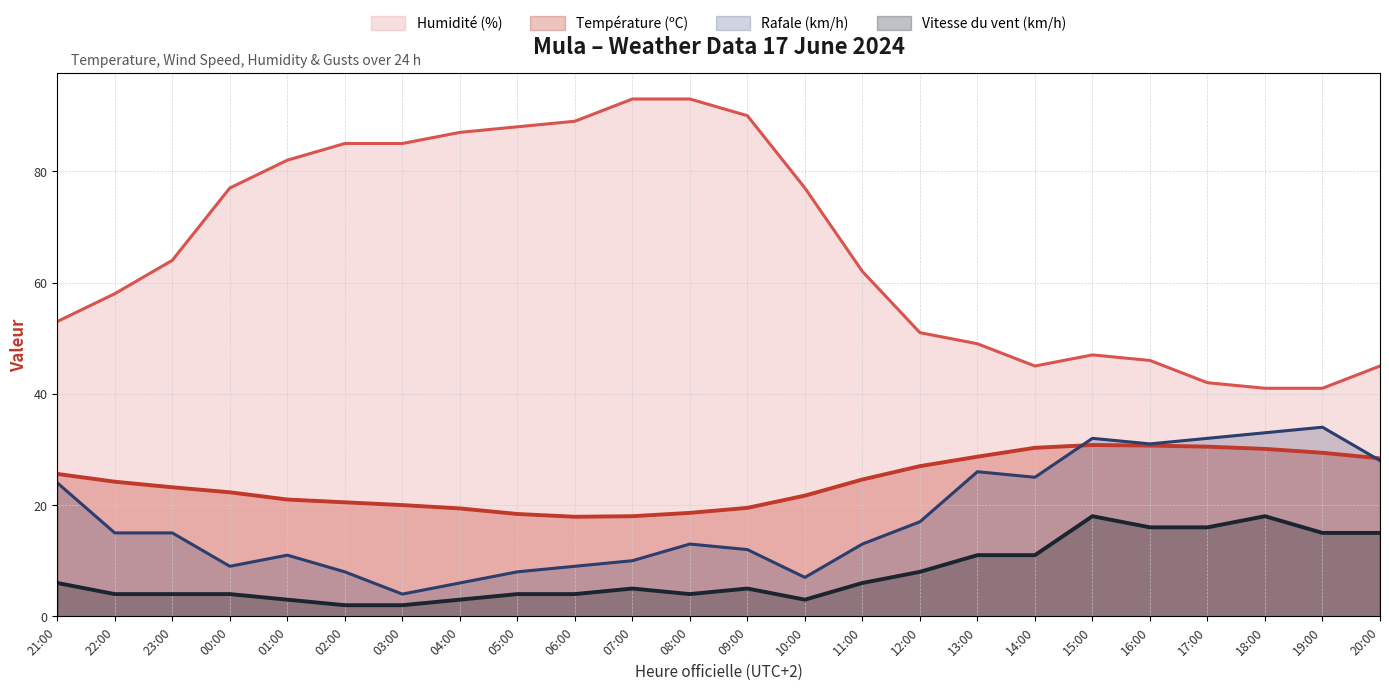

True or false: Humidité (%) and Vitesse du vent (km/h) cross at least once.

False